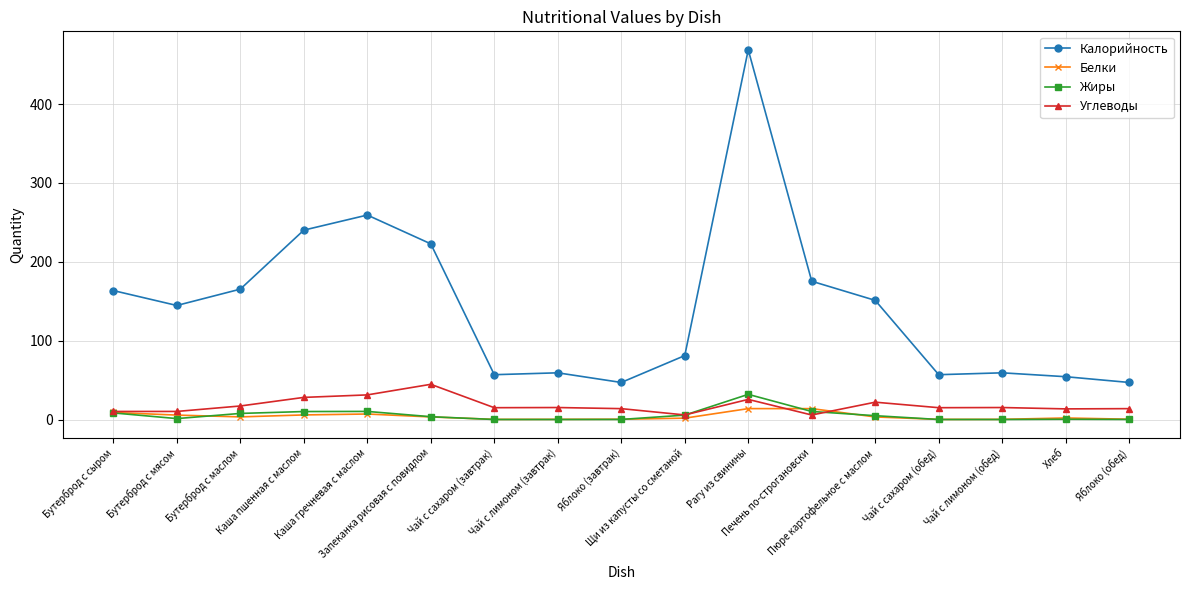

What is the label of the 6th point from the left?

Запеканка рисовая с повидлом